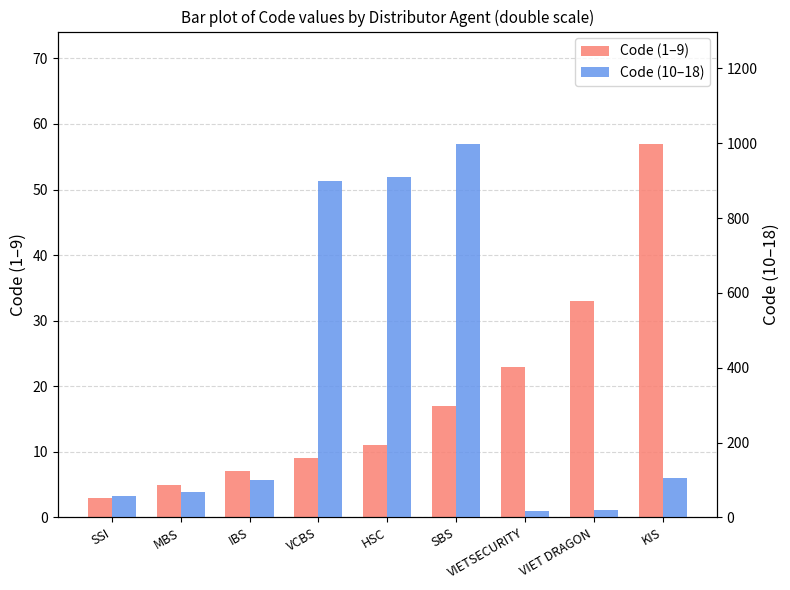

Between IBS and SBS, which series saw the biggest shift?

Code (10–18)